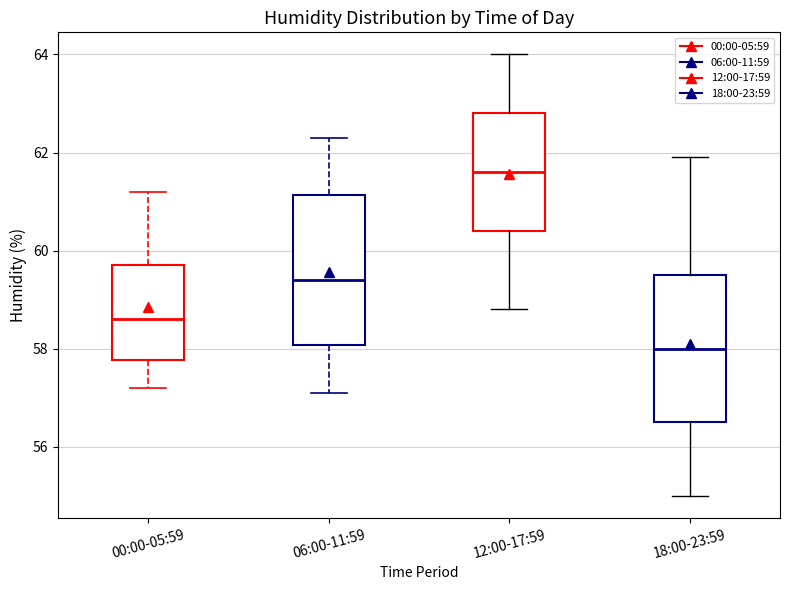

Reading left to right, read every box against the y-axis: the position of its median line, the range the box covers, and the ends of its whiskers. The values are not printed on the chart, so give them approximately, as read against the axis.

00:00-05:59: median 58.6, box 57.8 to 59.8, whiskers 57.2 to 61.2
06:00-11:59: median 59.4, box 58.0 to 61.2, whiskers 57.2 to 62.4
12:00-17:59: median 61.6, box 60.4 to 62.8, whiskers 58.8 to 64.0
18:00-23:59: median 58.0, box 56.6 to 59.6, whiskers 55.0 to 62.0